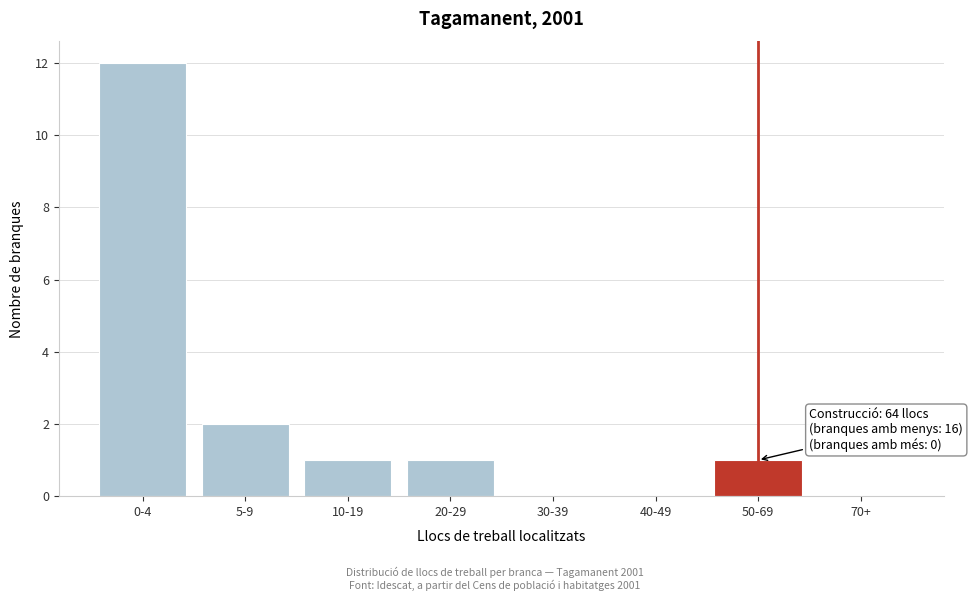

Reading left to right, extract all data points from this chart.

0-4=12	5-9=2	10-19=1	20-29=1	30-39=0	40-49=0	50-69=1	70+=0